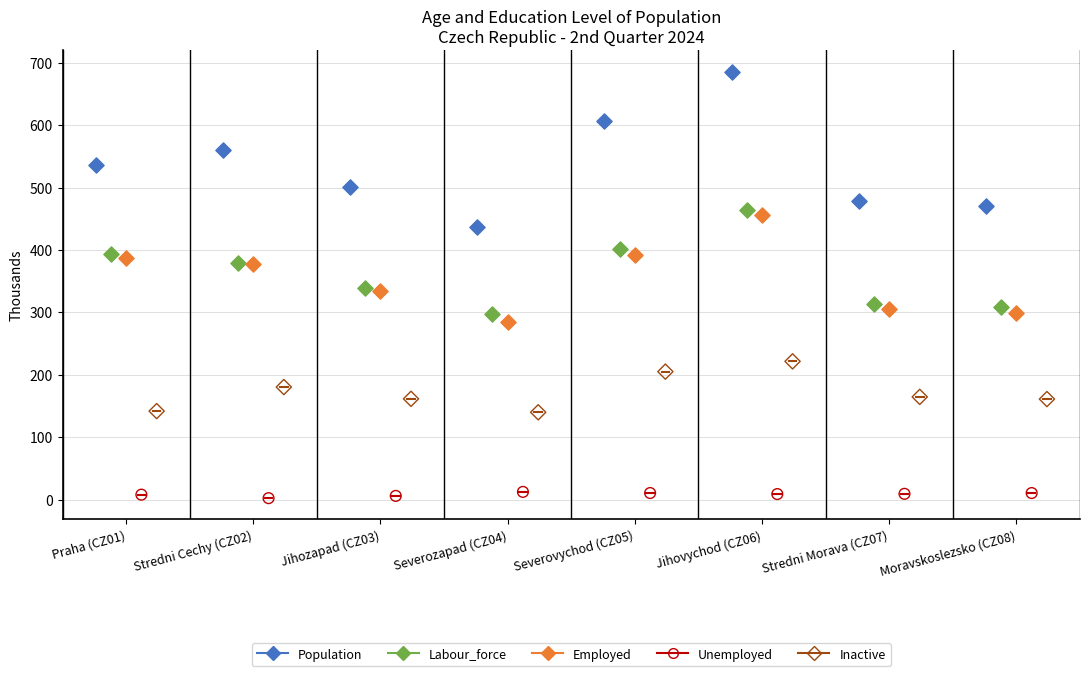

What are all the series names shown in the legend?

Population, Labour_force, Employed, Unemployed, Inactive